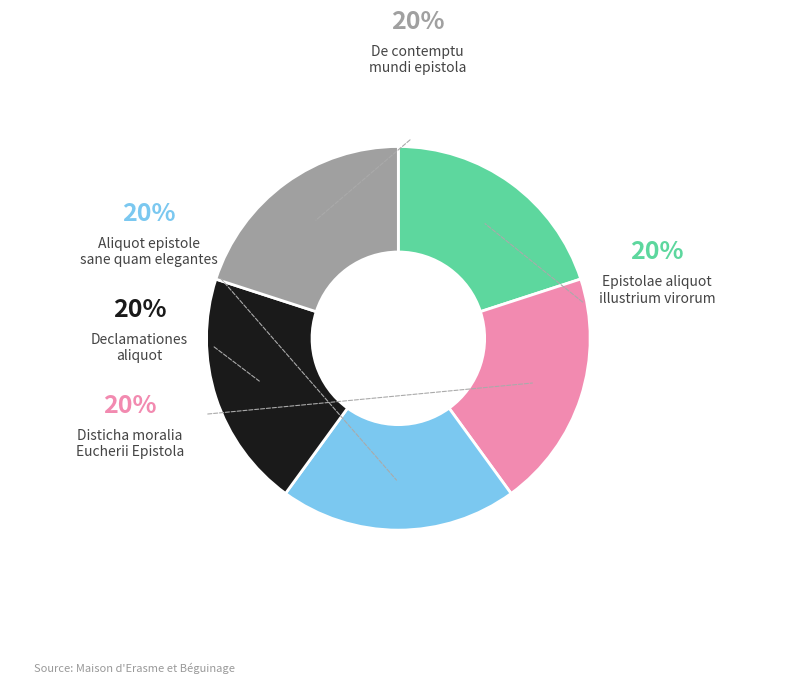

Rank the categories by value from highest to lowest.

Aliquot epistole
sane quam elegantes, De contemptu
mundi epistola, Disticha moralia
Eucherii Epistola, Epistolae aliquot
illustrium virorum, Declamationes
aliquot